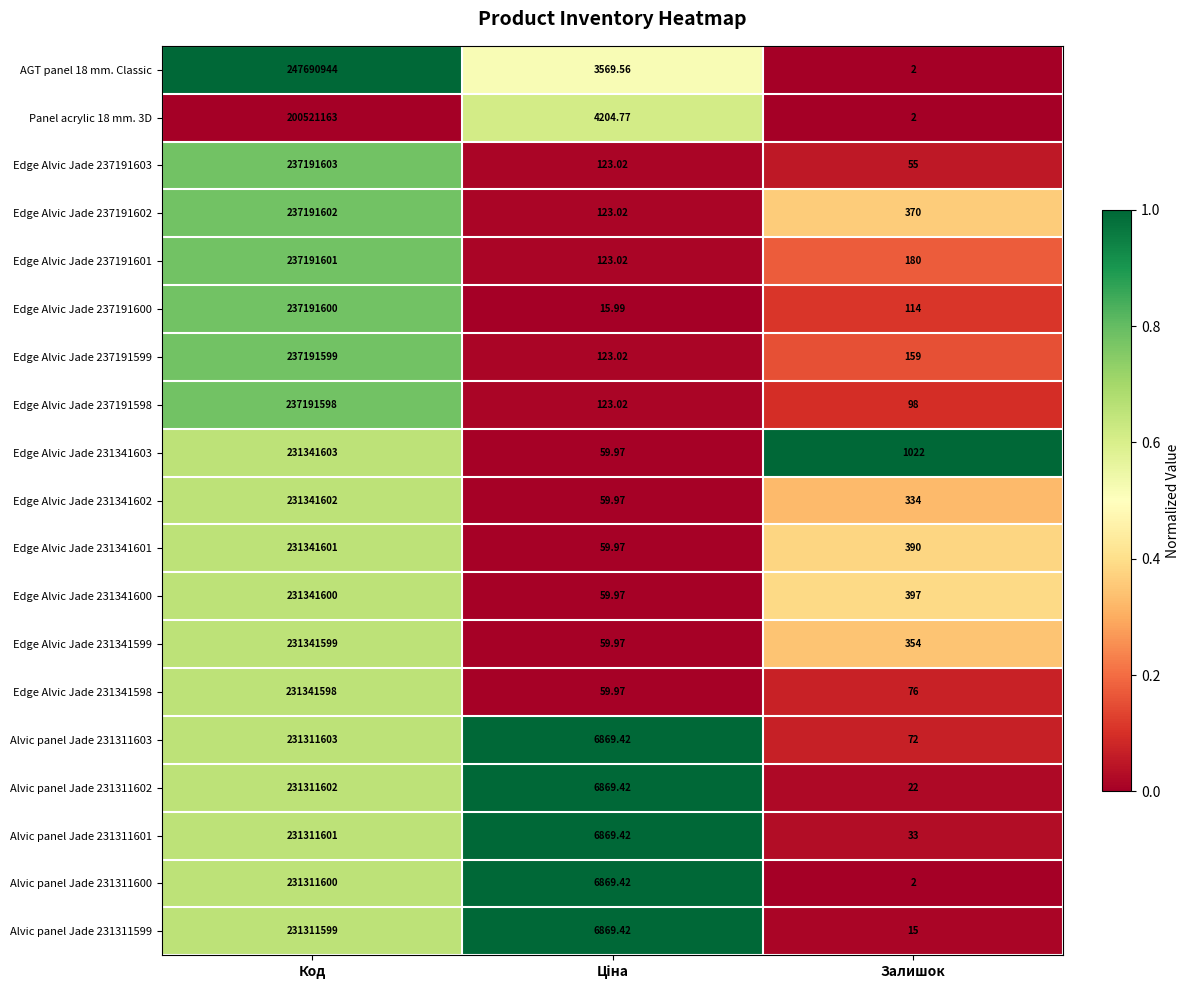

Rank the series at Код from highest to lowest value.

AGT panel 18 mm. Classic, Edge Alvic Jade 237191603, Edge Alvic Jade 237191602, Edge Alvic Jade 237191601, Edge Alvic Jade 237191600, Edge Alvic Jade 237191599, Edge Alvic Jade 237191598, Edge Alvic Jade 231341603, Edge Alvic Jade 231341602, Edge Alvic Jade 231341601, Edge Alvic Jade 231341600, Edge Alvic Jade 231341599, Edge Alvic Jade 231341598, Alvic panel Jade 231311603, Alvic panel Jade 231311602, Alvic panel Jade 231311601, Alvic panel Jade 231311600, Alvic panel Jade 231311599, Panel acrylic 18 mm. 3D